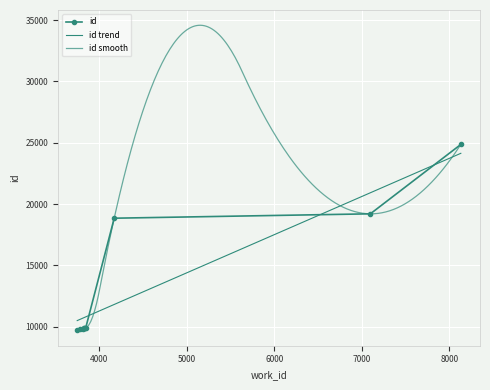

What is the change in value from 3780 to 3822?

+76